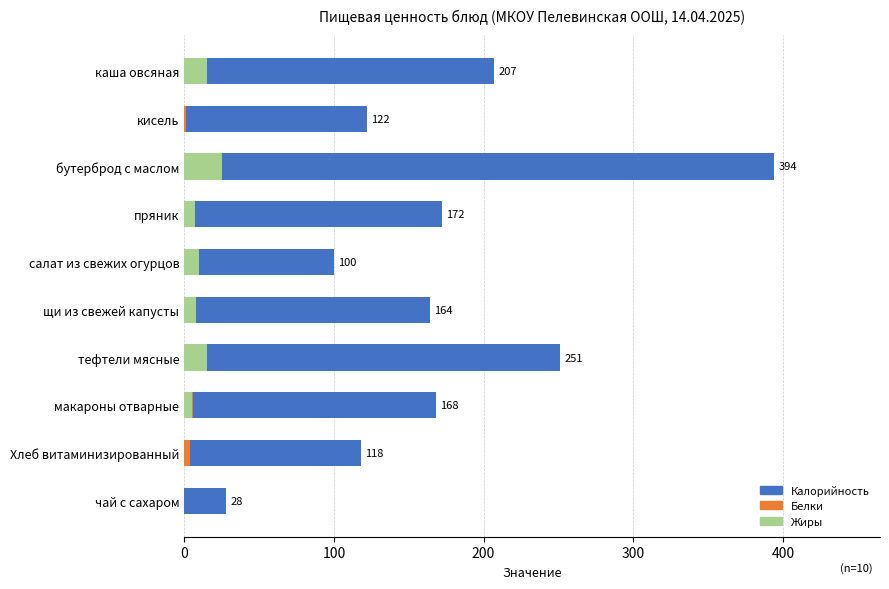

List the series in order of their peak value, highest first.

Калорийность, Жиры, Белки